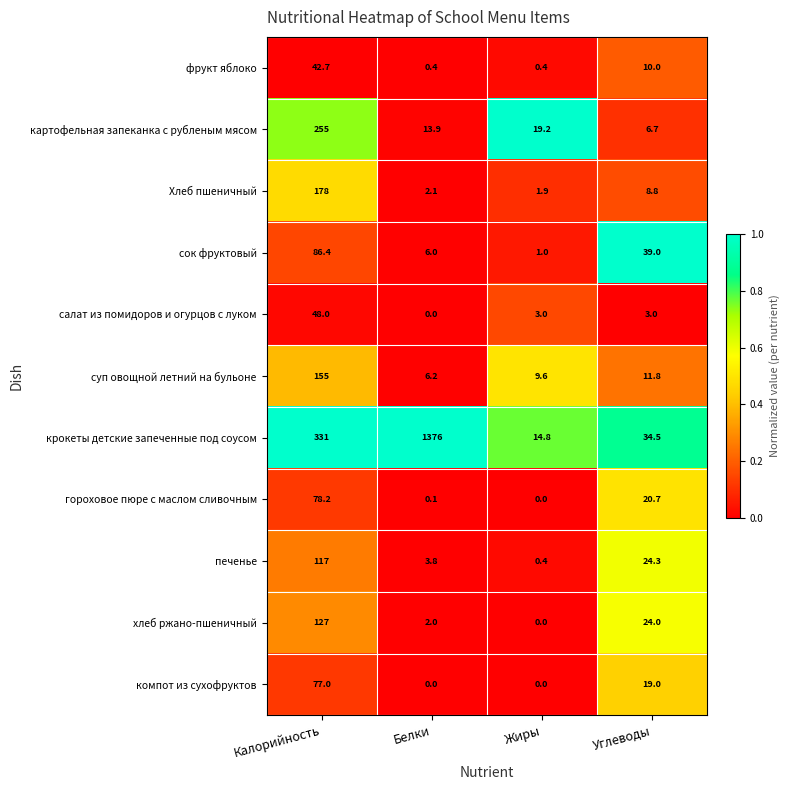

Rank the series by their maximum value, from lowest to highest.

фрукт яблоко, салат из помидоров и огурцов с луком, компот из сухофруктов, гороховое пюре с маслом сливочным, сок фруктовый, печенье, хлеб ржано-пшеничный, суп овощной летний на бульоне, Хлеб пшеничный, картофельная запеканка с рубленым мясом, крокеты детские запеченные под соусом